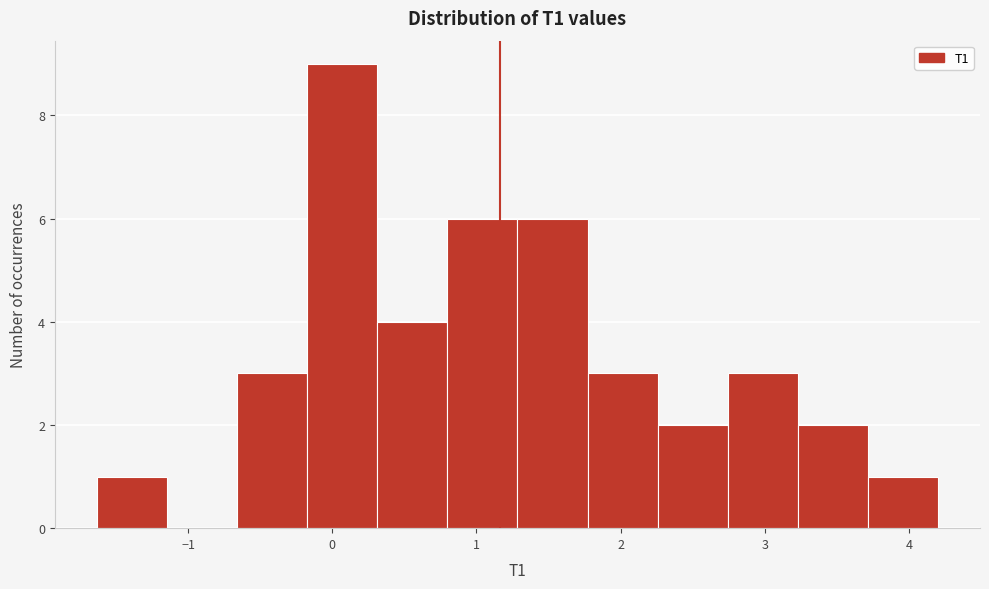

Over which range of the x-axis is the bar tallest?

-0.2 to 0.3